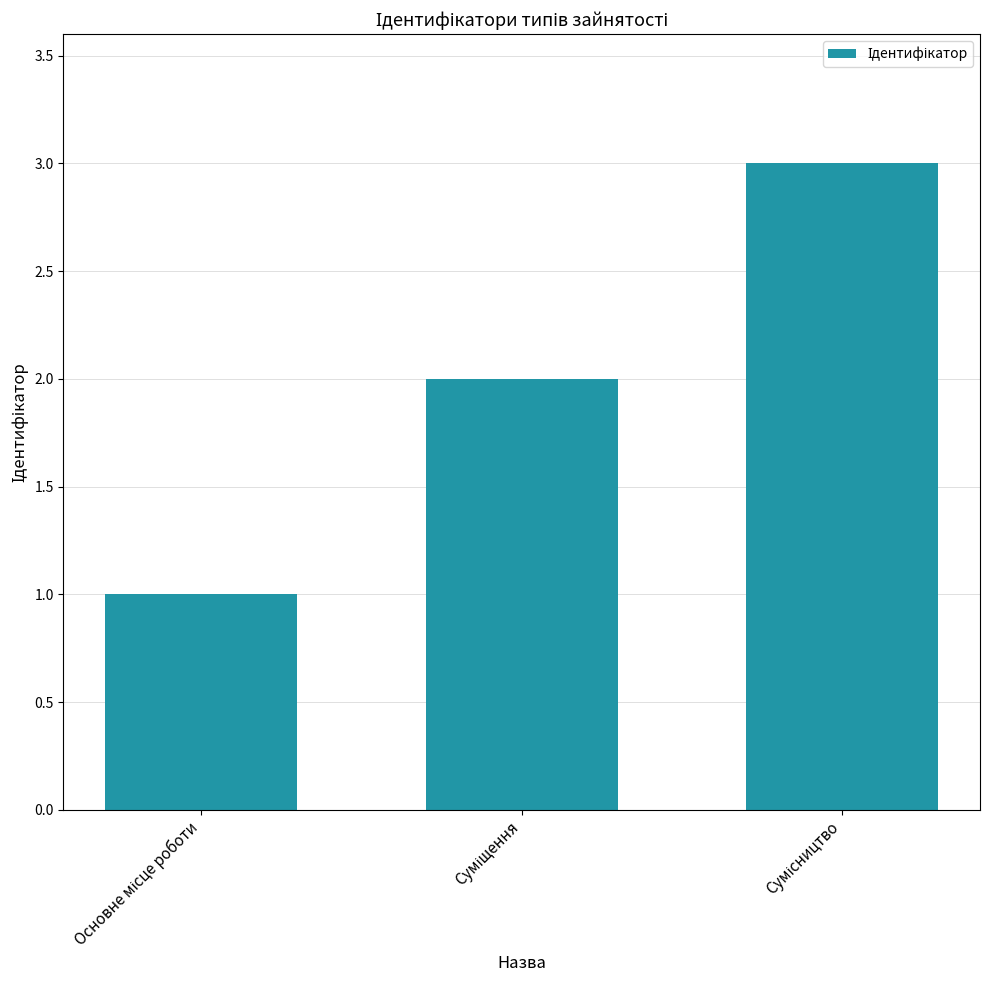

What is the sum of all values?

6